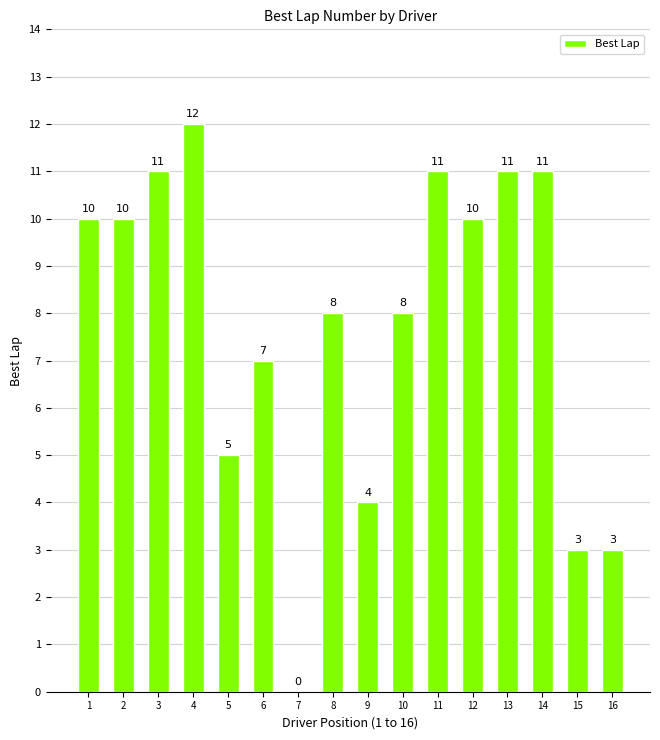

How many positive values are there?

15